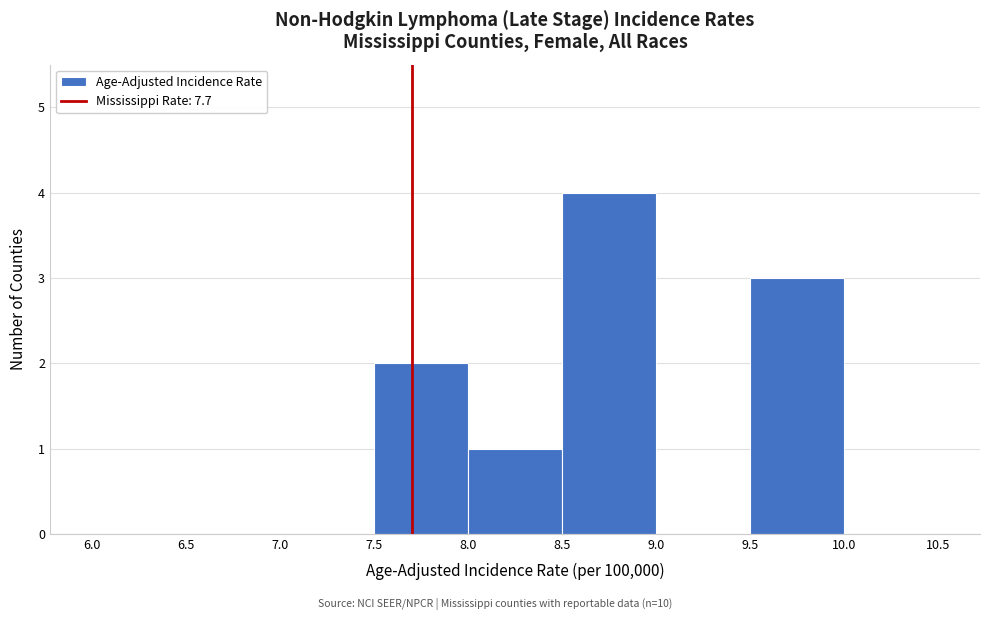

Which range on the x-axis has the tallest bar?

8.5 to 9.0